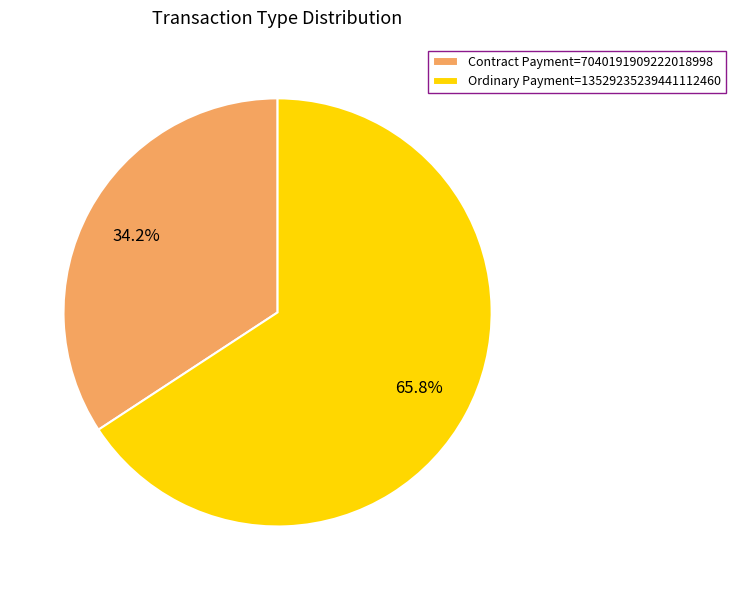

Combined, what portion of the pie is Contract Payment=7040191909222018998 and Ordinary Payment=13529235239441112460?

100.0%